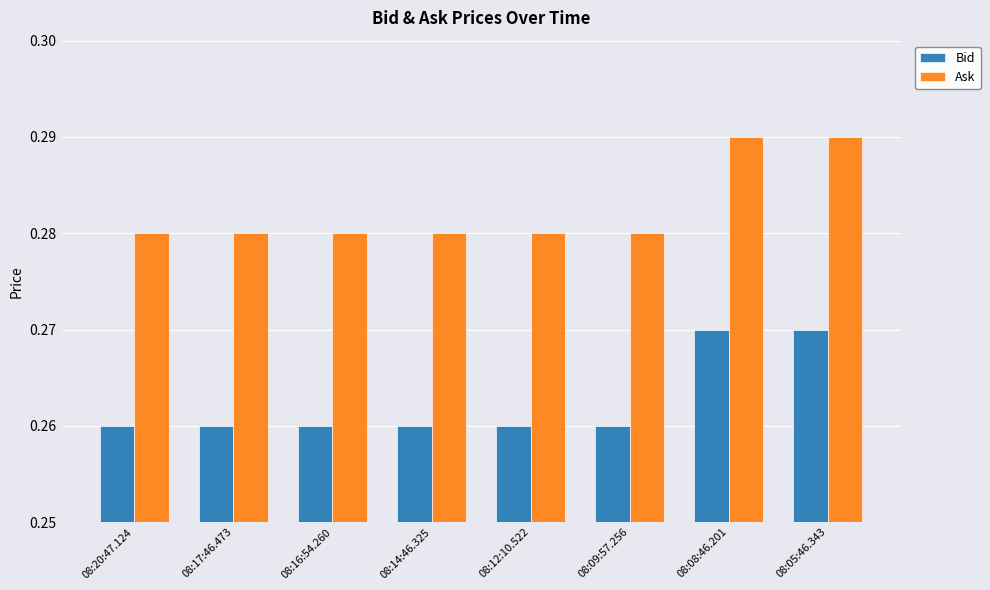

What is the sum of the Ask values at 08:08:46.201 and 08:14:46.325?

0.6